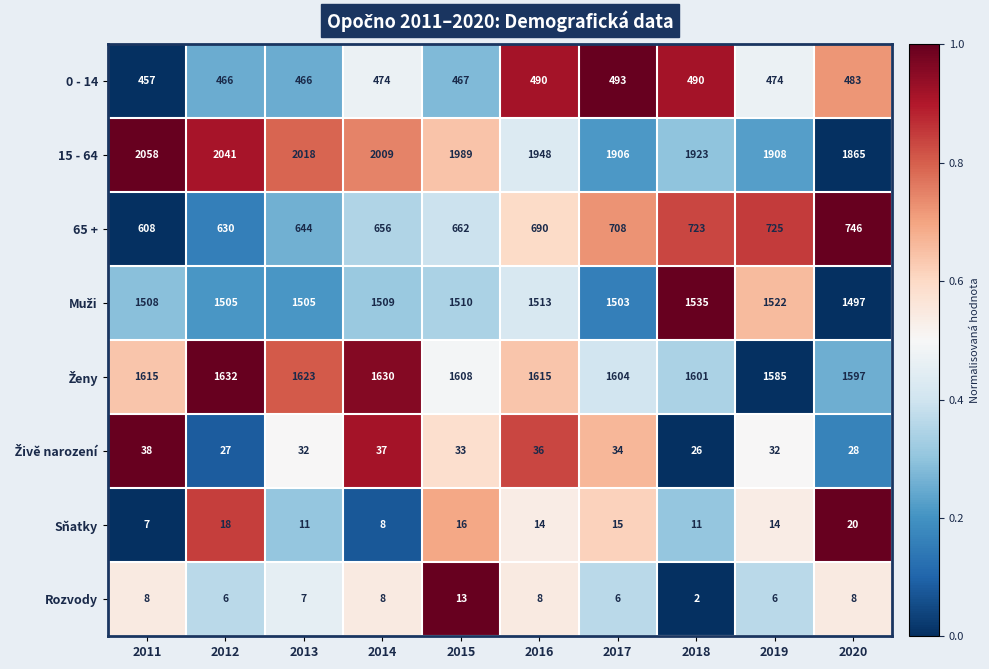

What is the approximate value of 65 + at 2019?

725